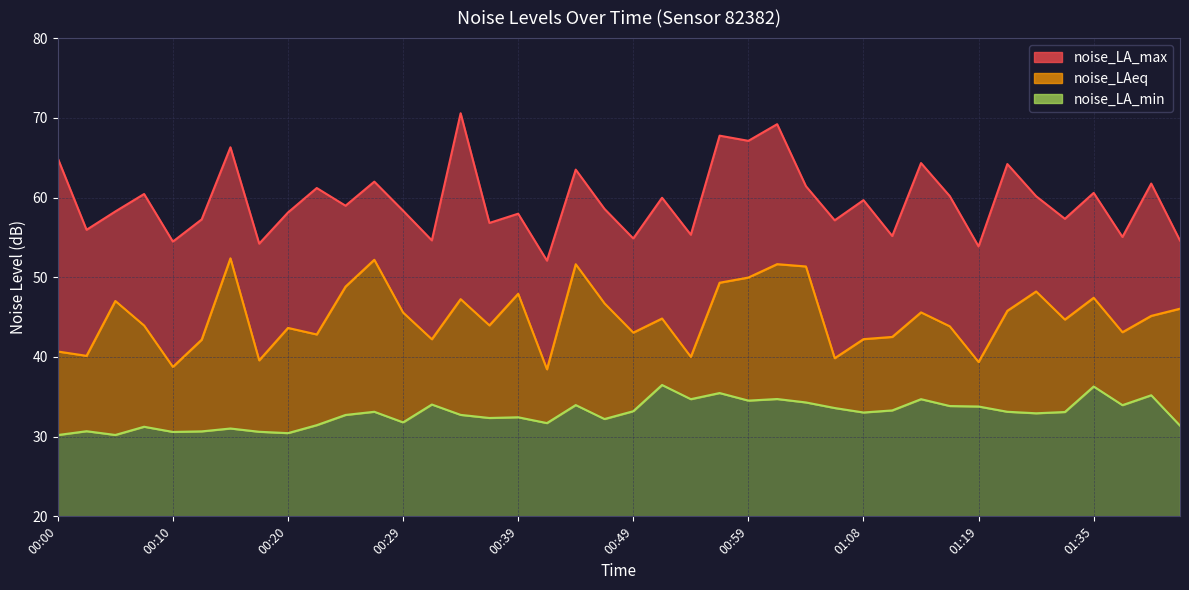

Reading left to right, transcribe all the data shown in this chart.

noise_LAeq: 40.7	40.1	47.0	43.9	38.8	42.2	52.4	39.6	43.6	42.8	48.8	52.2	45.6	42.2	47.2	44.0	47.9	38.5	51.6	46.7	43.0	44.8	40.0	49.3	50.0	51.6	51.4	39.8	42.2	42.5	45.6	43.8	39.4	45.8	48.2	44.7	47.4	43.1	45.1	46.0
noise_LA_max: 64.9	56.0	58.2	60.4	54.5	57.2	66.3	54.2	58.1	61.2	59.0	62.0	58.4	54.6	70.6	56.8	58.0	52.1	63.5	58.6	54.9	60.0	55.3	67.8	67.1	69.2	61.4	57.1	59.7	55.2	64.3	60.2	53.9	64.2	60.2	57.3	60.6	55.0	61.8	54.6
noise_LA_min: 30.2	30.7	30.2	31.2	30.6	30.7	31.0	30.6	30.4	31.4	32.7	33.1	31.8	34.0	32.7	32.3	32.4	31.7	34.0	32.2	33.2	36.5	34.7	35.5	34.5	34.7	34.3	33.6	33.0	33.3	34.7	33.8	33.8	33.1	32.9	33.1	36.3	34.0	35.2	31.4